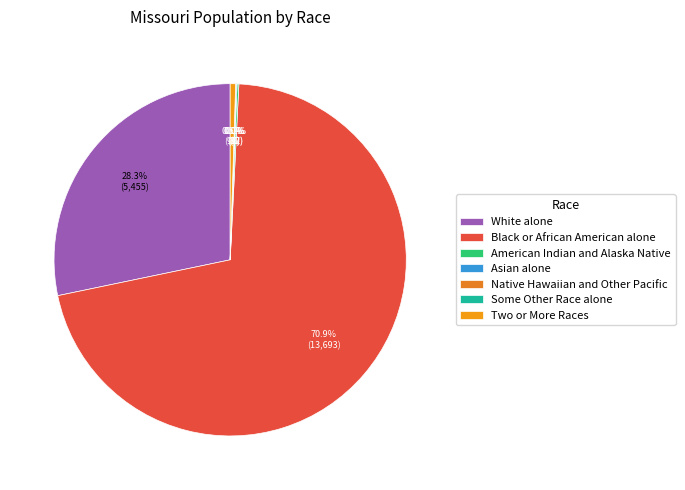

Combined, do Some Other Race alone and American Indian and Alaska Native account for over 50%?

No